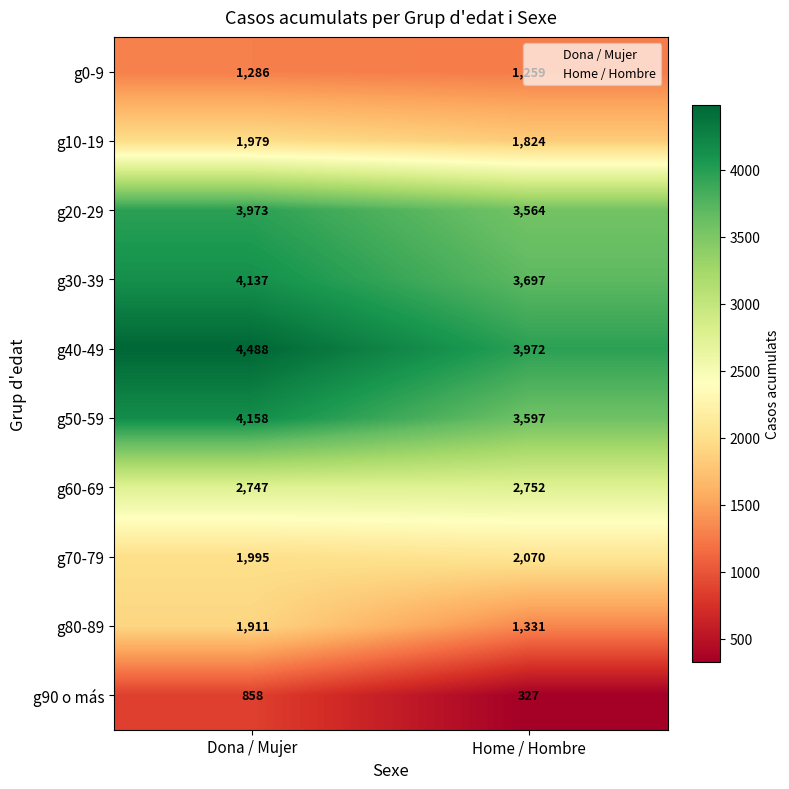

Rank the series at Home / Hombre from highest to lowest value.

g40-49, g30-39, g50-59, g20-29, g60-69, g70-79, g10-19, g80-89, g0-9, g90 o más